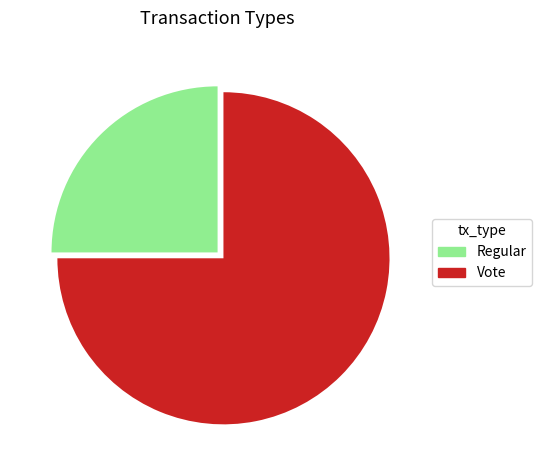

Which category has the smallest portion of the pie?

Regular